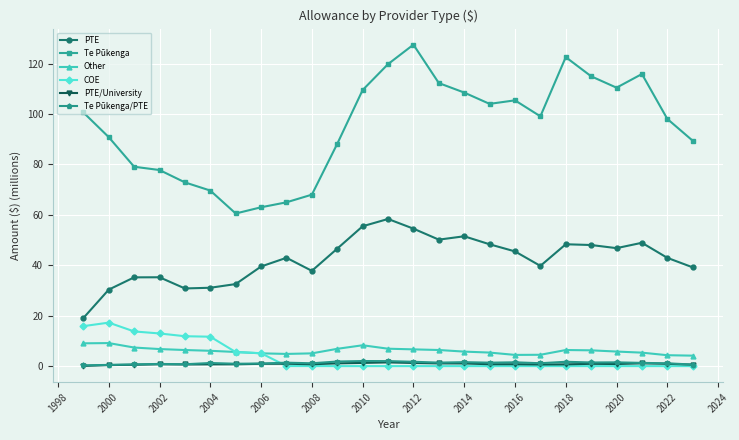

What is the value of the Te Pūkenga/PTE point at the 11th from the left?

1.8